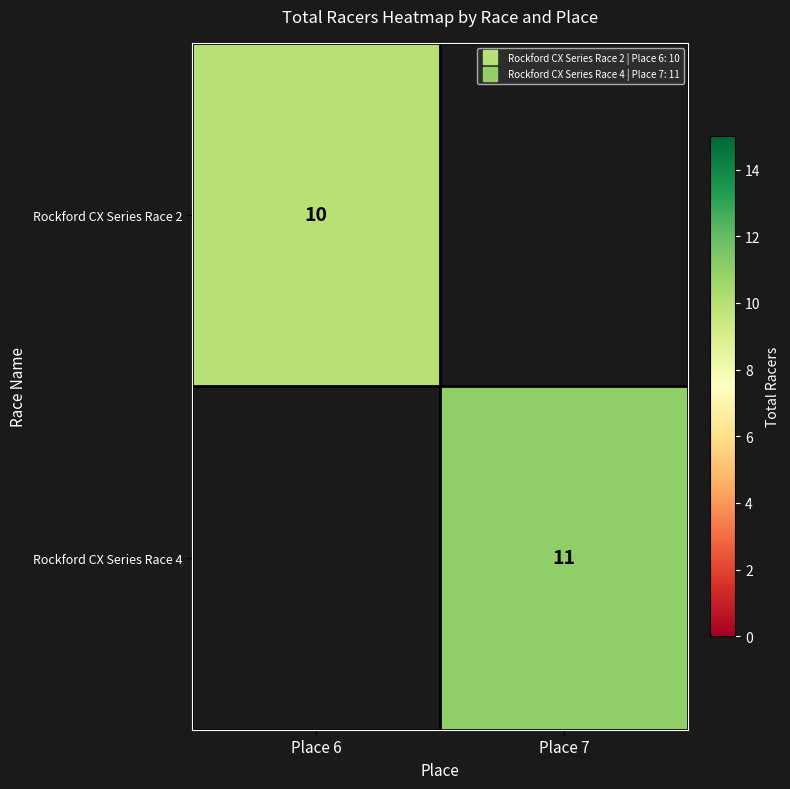

The value of Rockford CX Series Race 2 at Place 6 is 10.0. True or false?

True